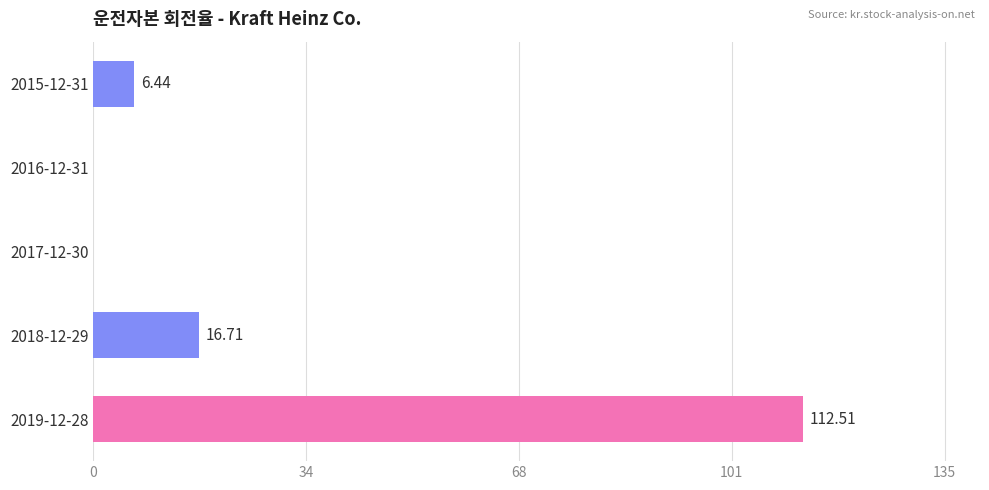

What is the change in value from 2018-12-29 to 2017-12-30?

-16.7